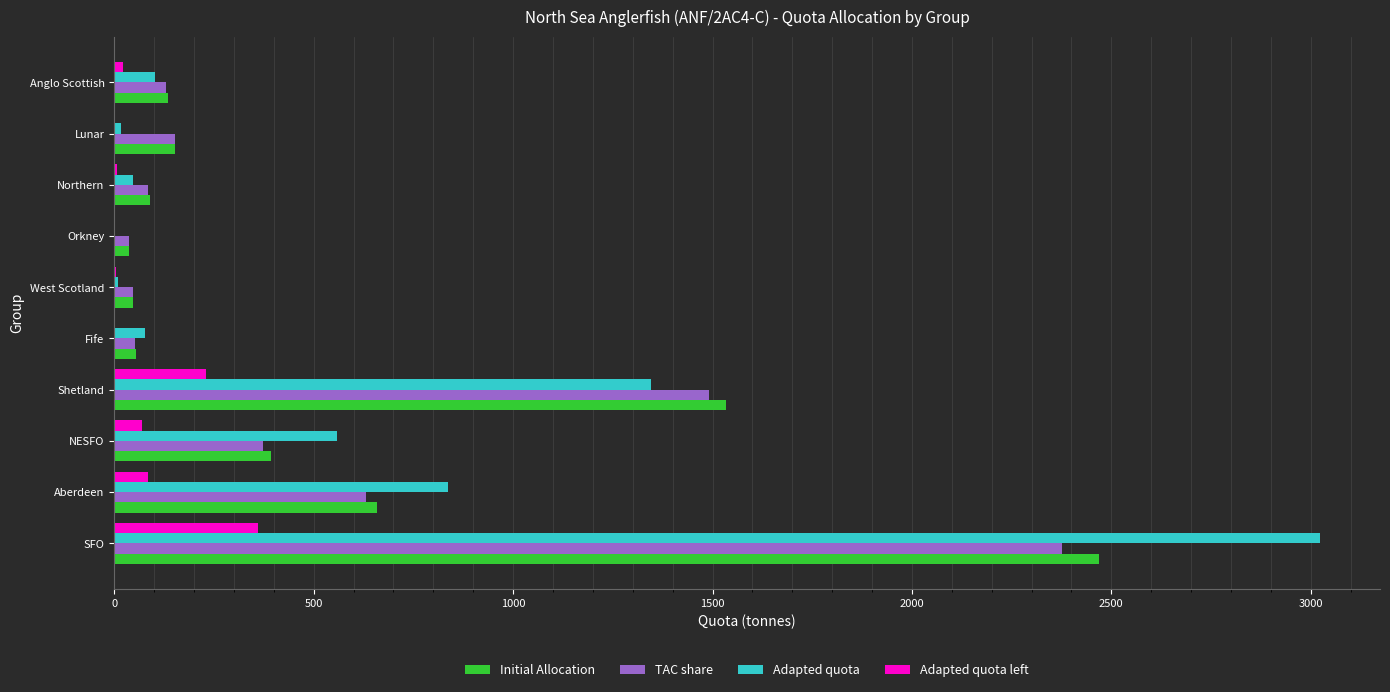

What is the total value across all series at Aberdeen?

2210.4